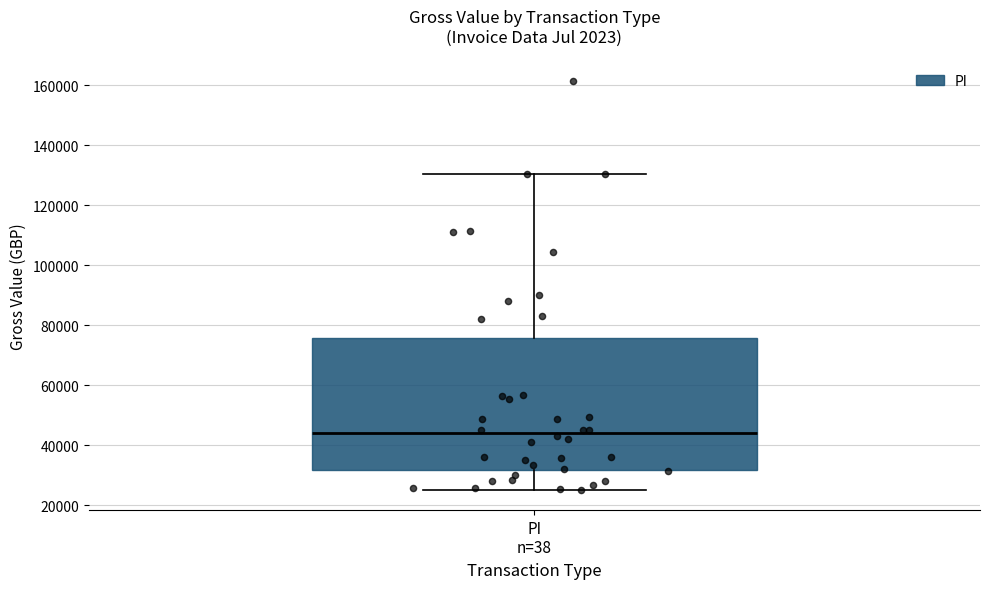

Where is the upper edge of the box for PI n=38 on the y-axis? The values are not printed on the chart, so give them approximately, as read against the axis.

76000